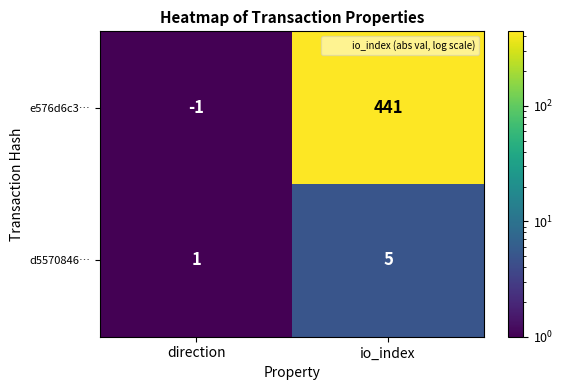

Count the number of data series in this chart.

2